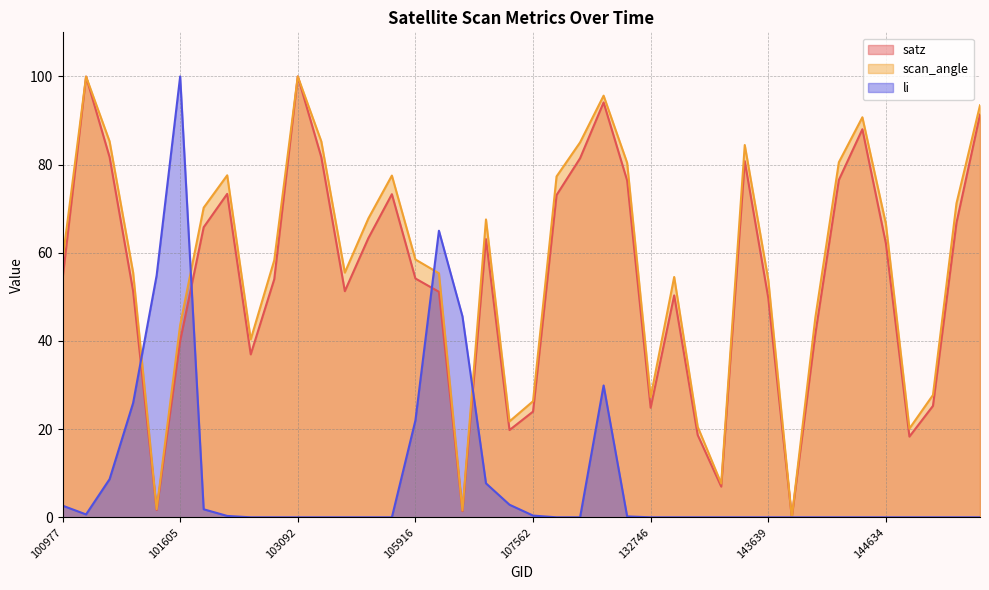

Where do li and satz first cross each other?

101357 and 101482